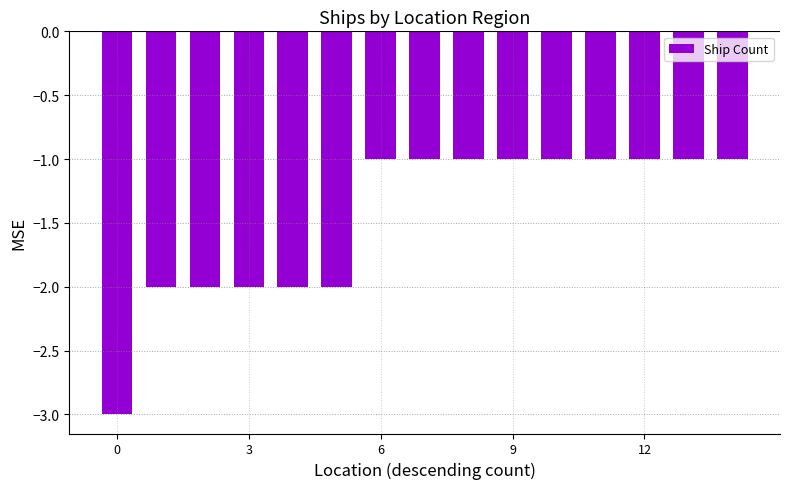

What is the value of the 8th bar from the left?

-1